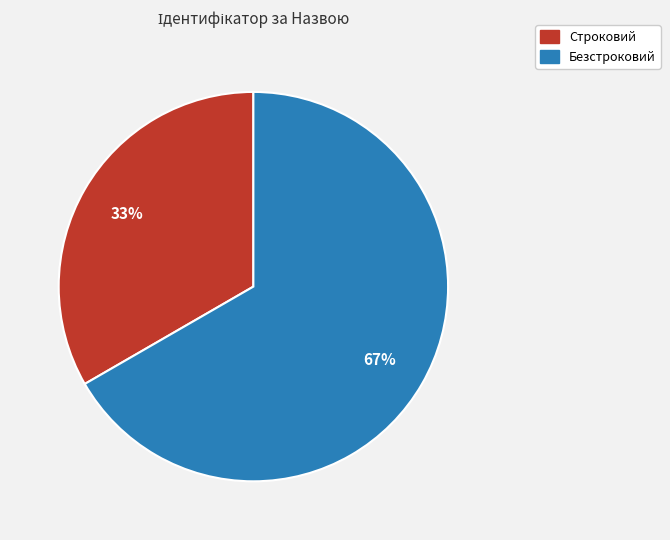

Do Строковий and Безстроковий together represent more than half of the pie?

Yes